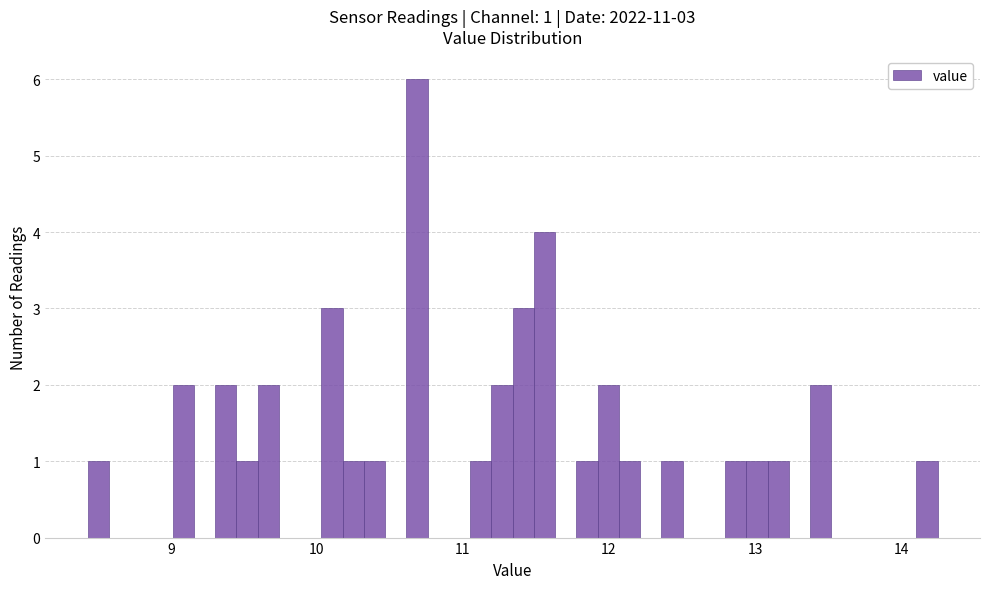

Read against the x-axis, roughly where is the centre of the tallest bar?

10.7